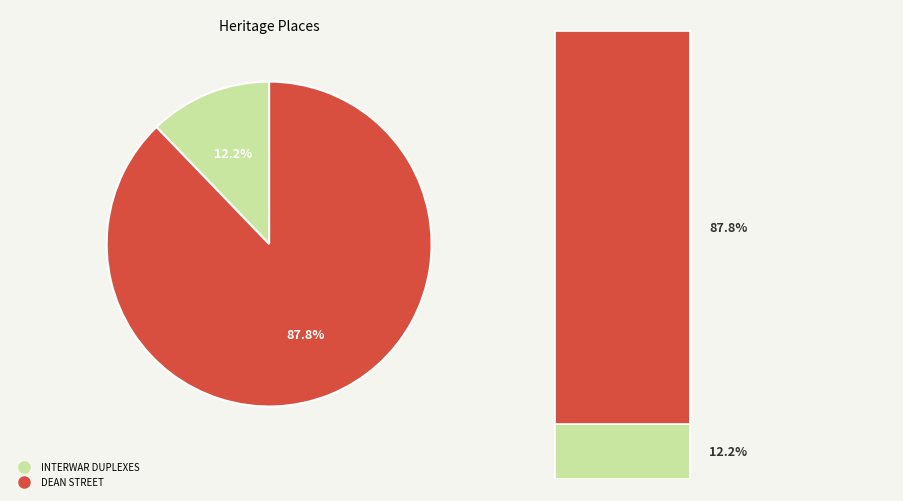

To the nearest percent, what portion does INTERWAR DUPLEXES represent?

12%